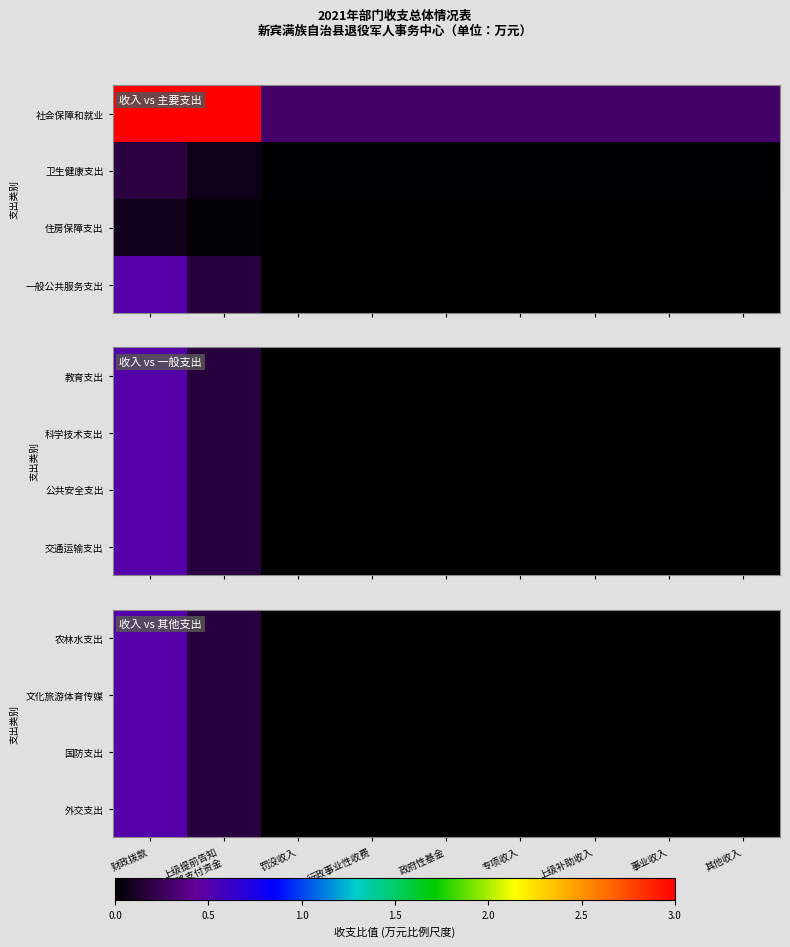

How many data points in 文化旅游体育传媒 are above 0?

2